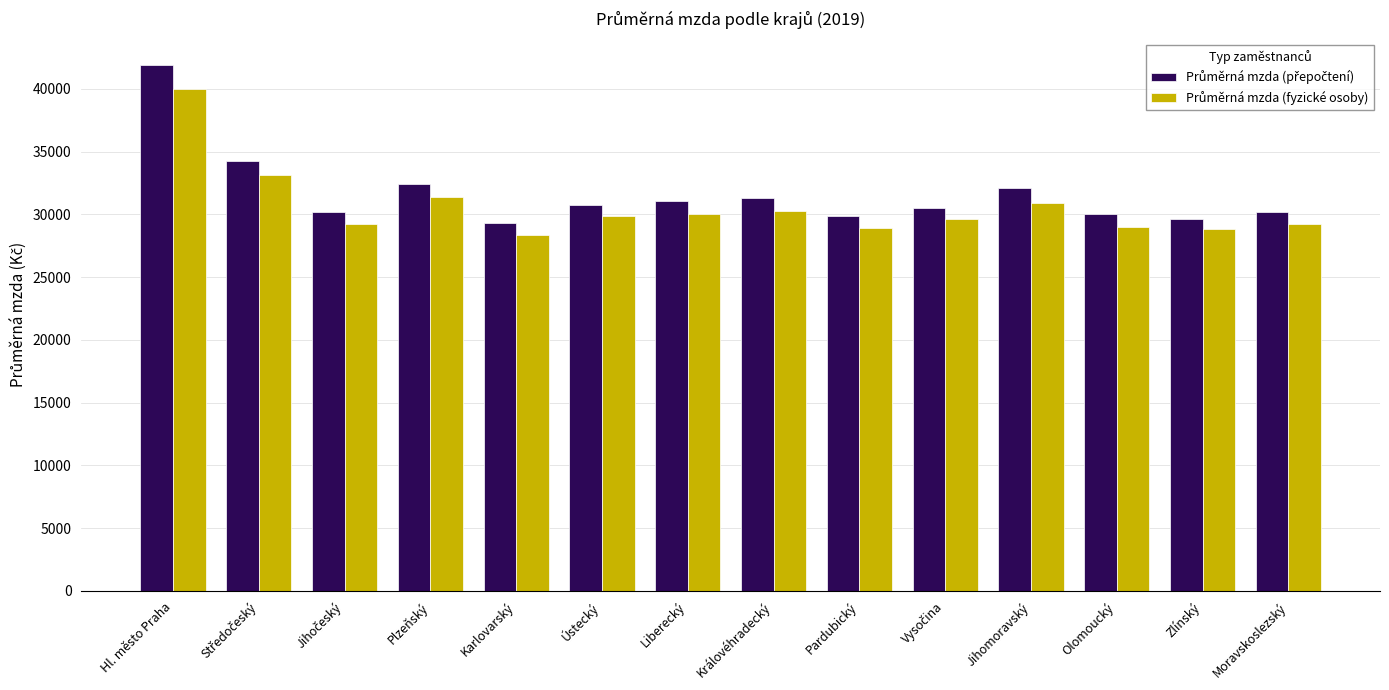

How many distinct data groups are displayed?

2